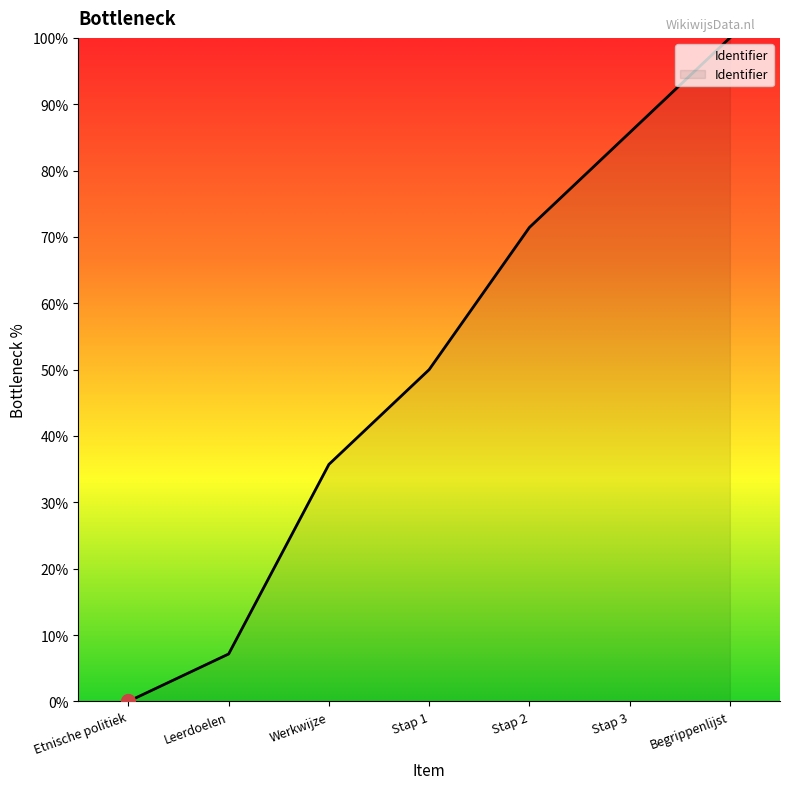

Where is the data nearest to the value 50?

Stap 1